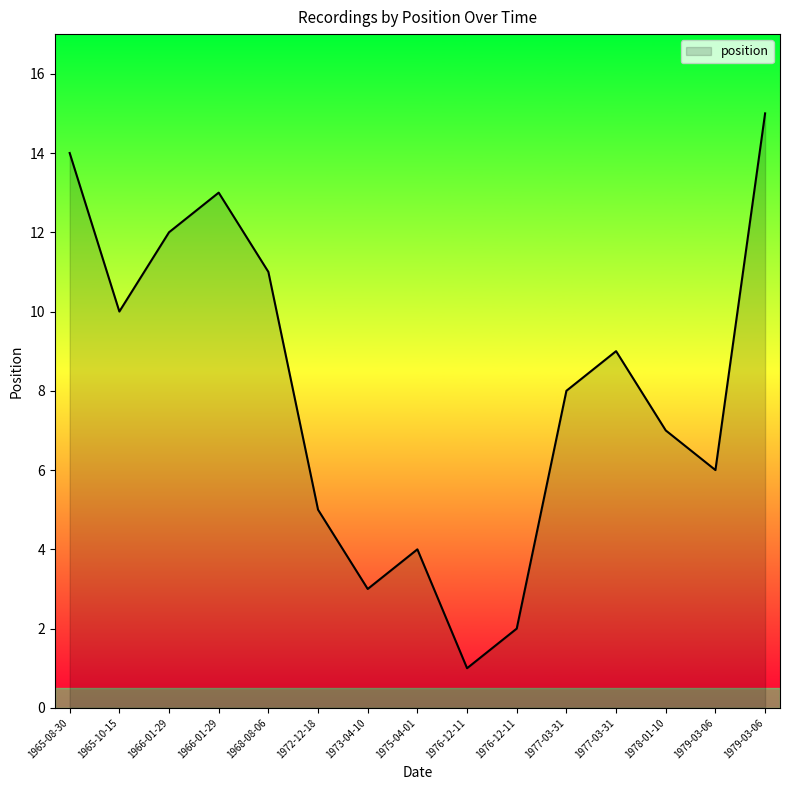

What is the difference between the maximum and minimum values?

14